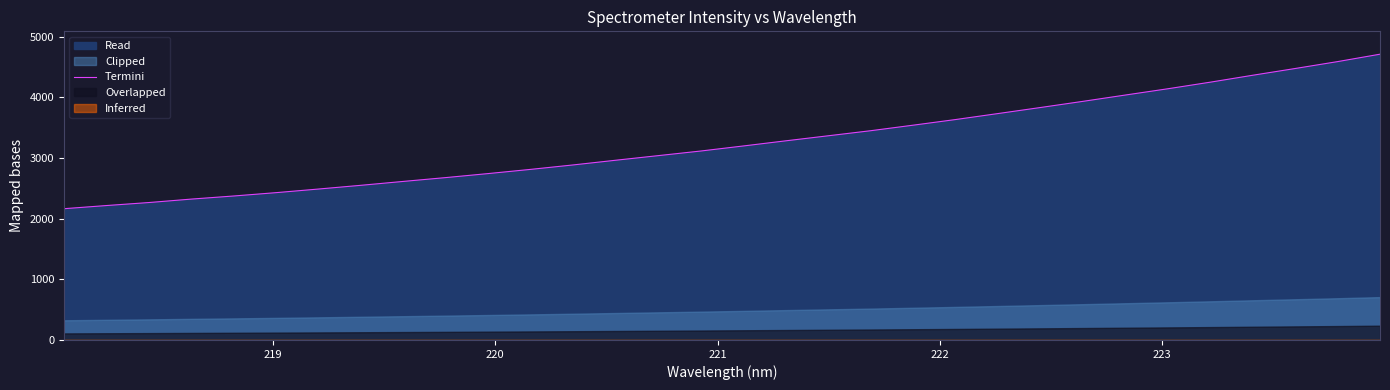

What is the highest value of the Termini series?

4712.6